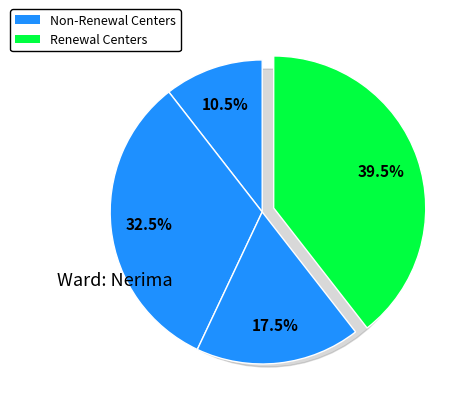

Count the number of slices in the pie.

4